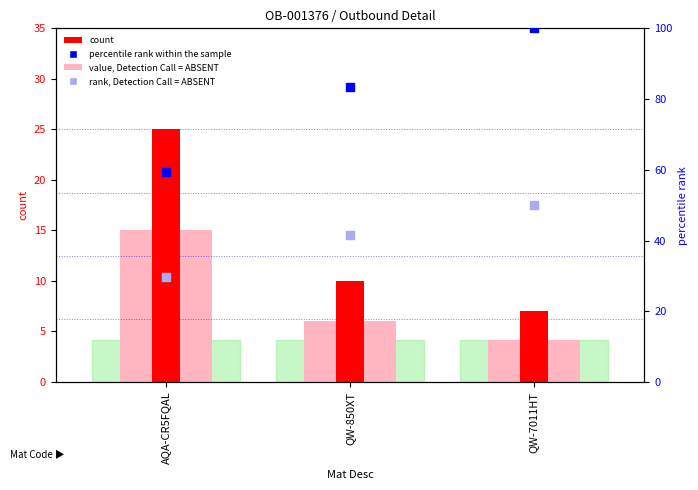

What are all the series names shown in the legend?

value, Detection Call = ABSENT, count, rank, Detection Call = ABSENT, percentile rank within the sample